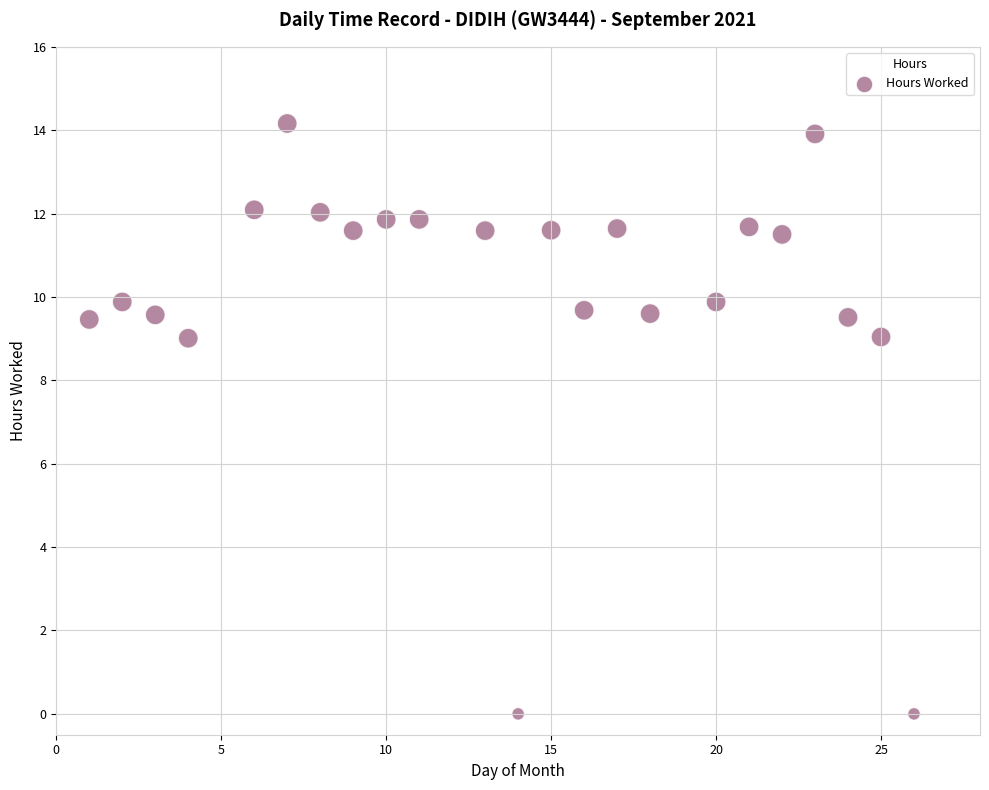

What is the range of Y values (max minus min)?

14.2